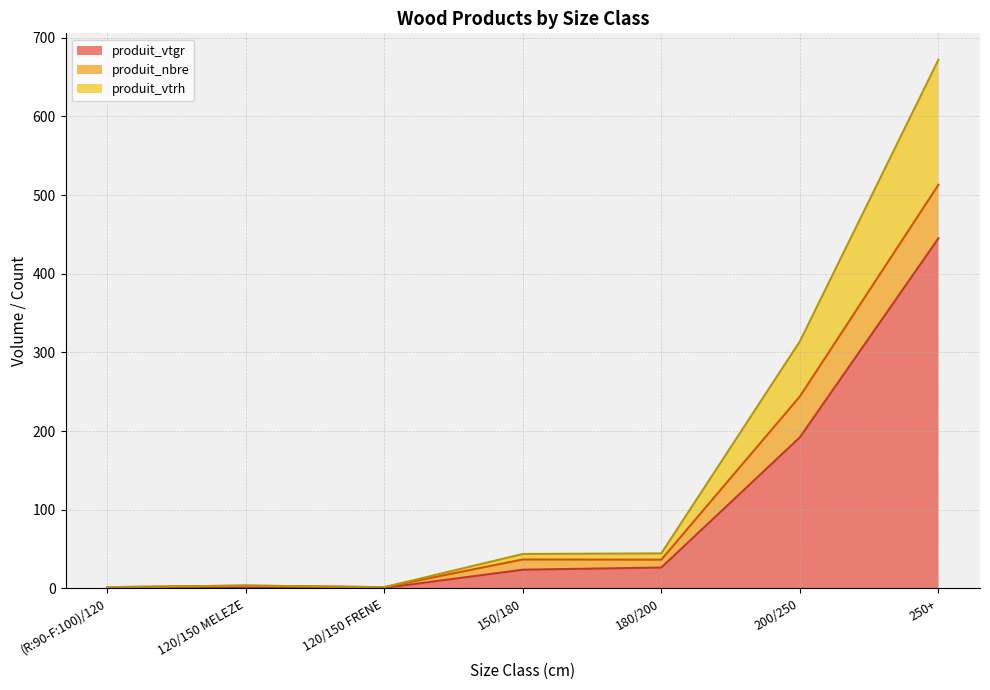

The value of produit_vtgr at 180/200 is 26.5. True or false?

True